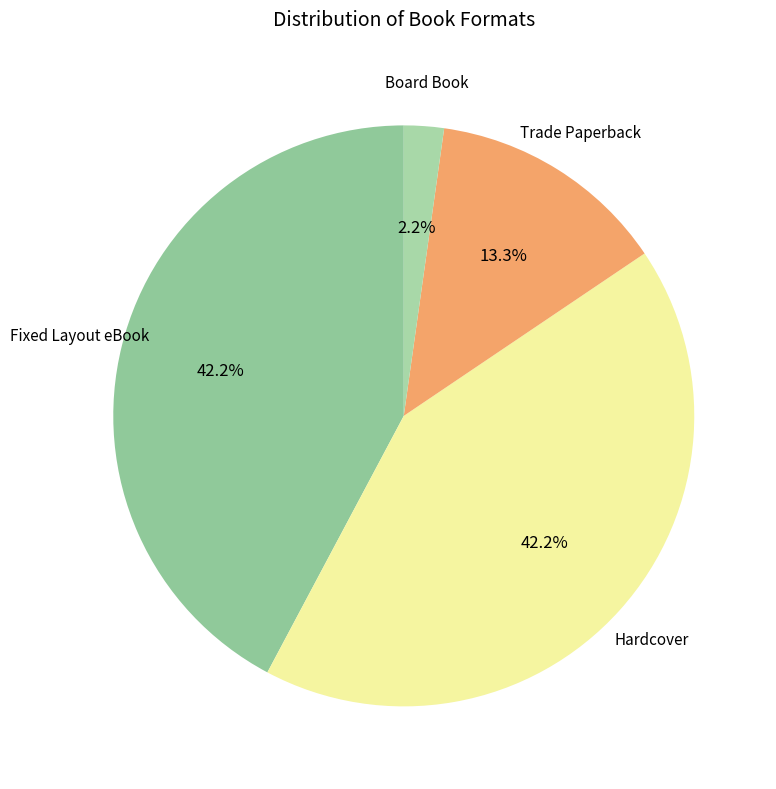

To the nearest percent, what is the average slice percentage?

25%